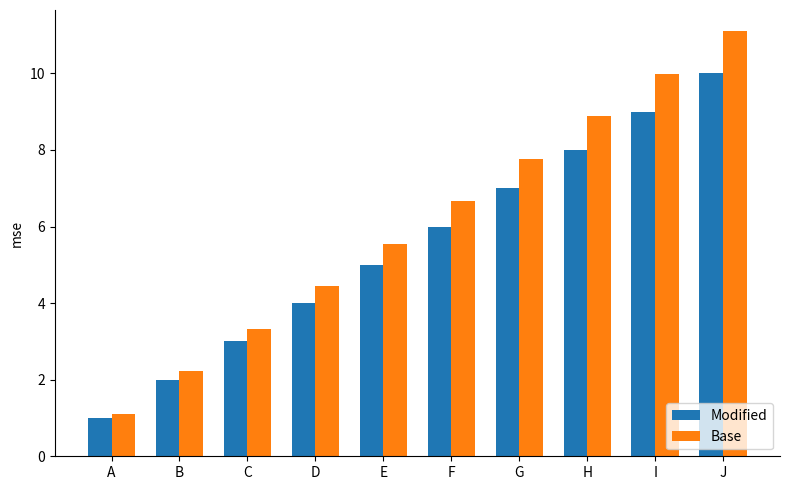

How many Modified values are between 3 and 8?

6